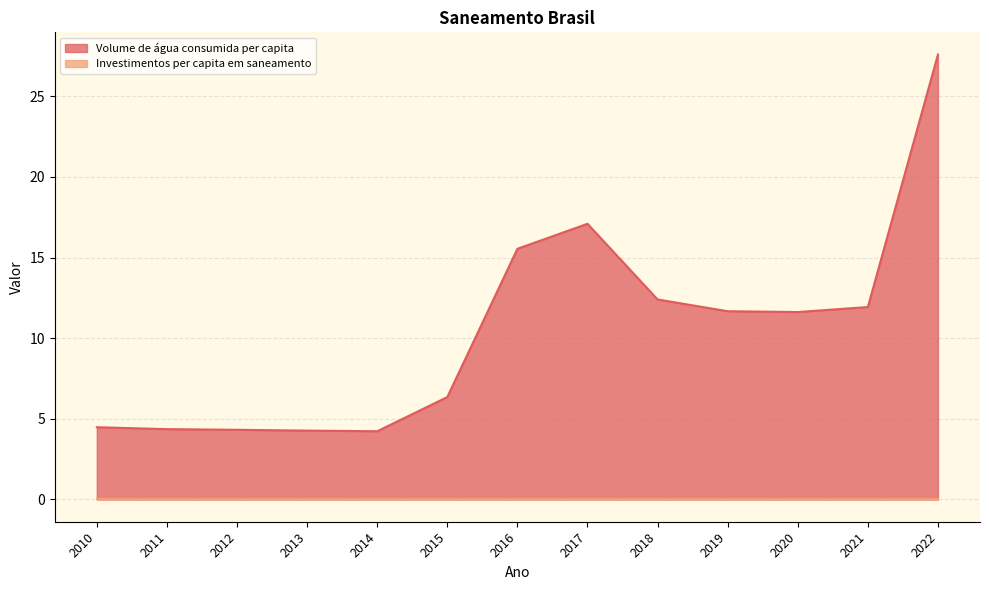

How many interior local valleys (lower than both neighbors) does the data have?

2